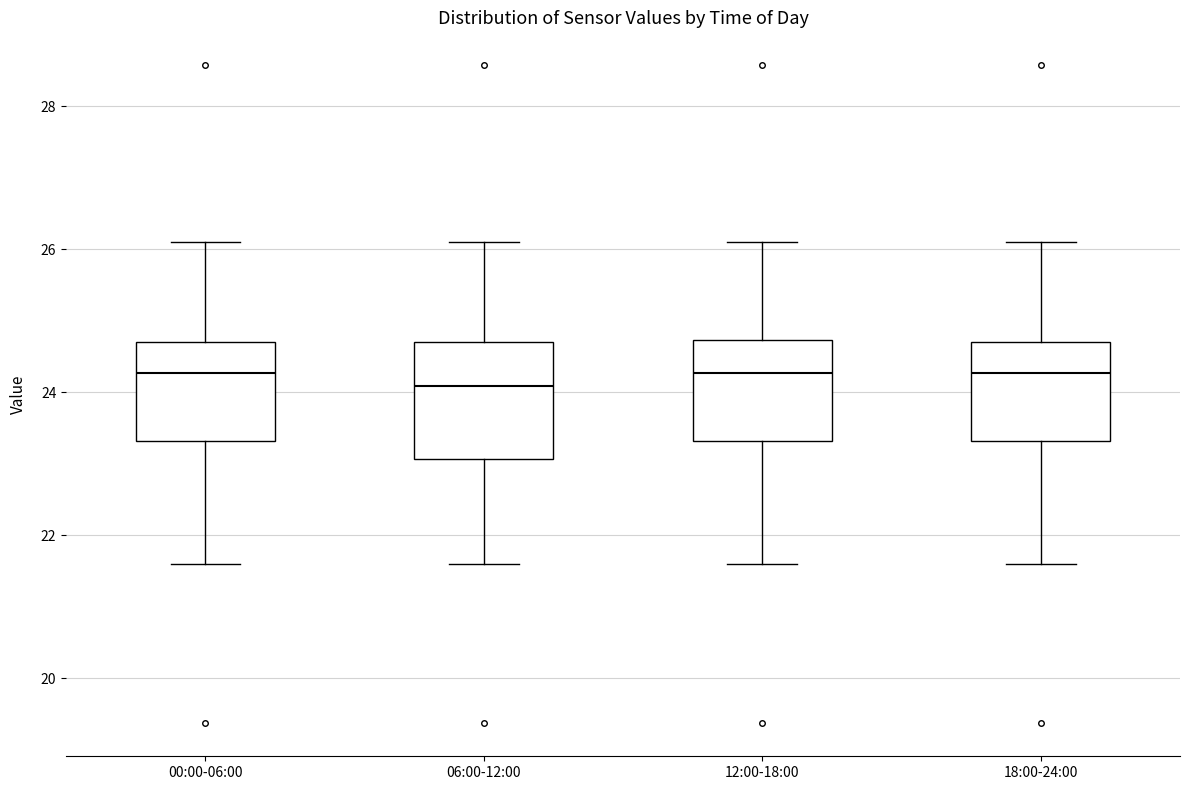

Reading left to right, read every box against the y-axis: the position of its median line, the range the box covers, and the ends of its whiskers. The values are not printed on the chart, so give them approximately, as read against the axis.

00:00-06:00: median 24.2, box 23.4 to 24.8, whiskers 21.6 to 26.2
06:00-12:00: median 24.0, box 23.0 to 24.8, whiskers 21.6 to 26.2
12:00-18:00: median 24.2, box 23.4 to 24.8, whiskers 21.6 to 26.2
18:00-24:00: median 24.2, box 23.4 to 24.8, whiskers 21.6 to 26.2